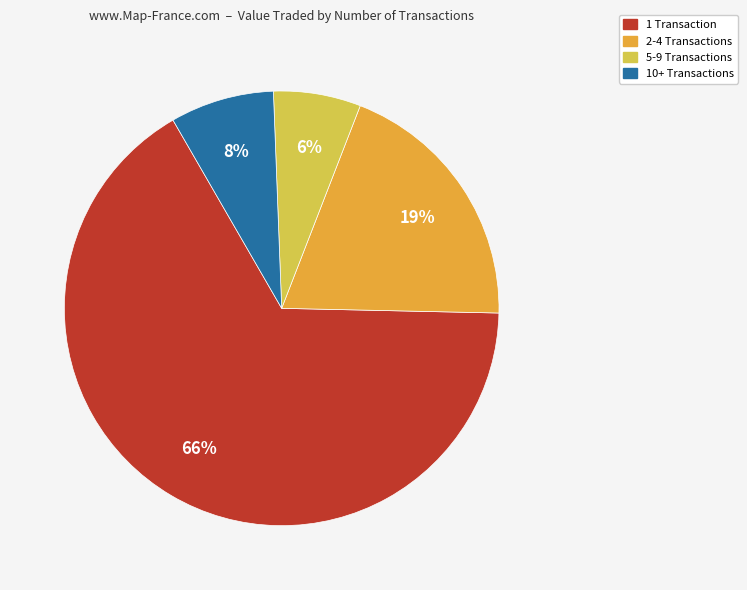

Is there a majority slice in this chart?

Yes